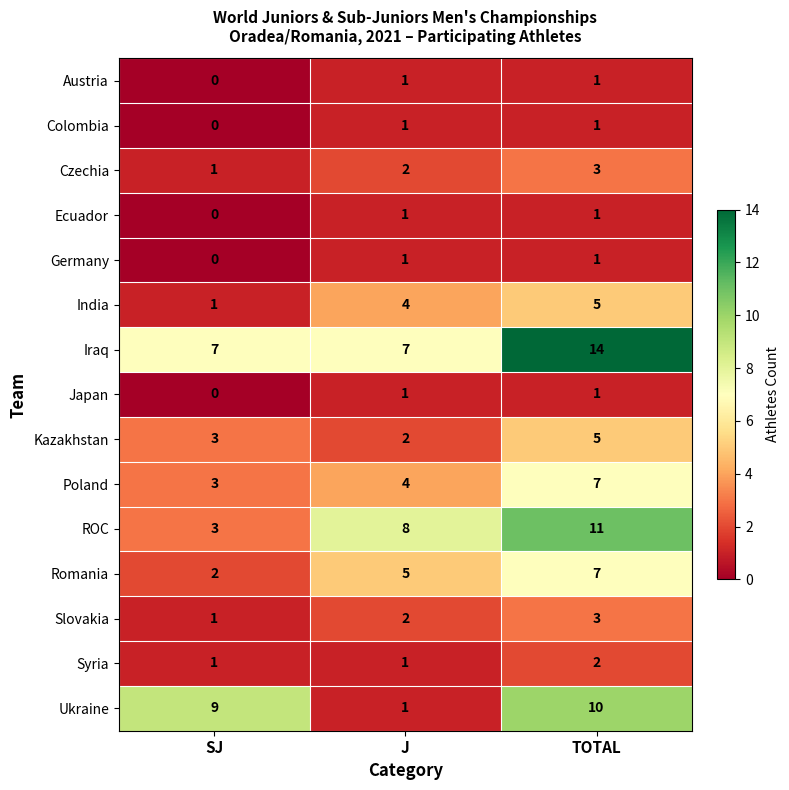

Is it true that Ecuador equals 1 at SJ?

False